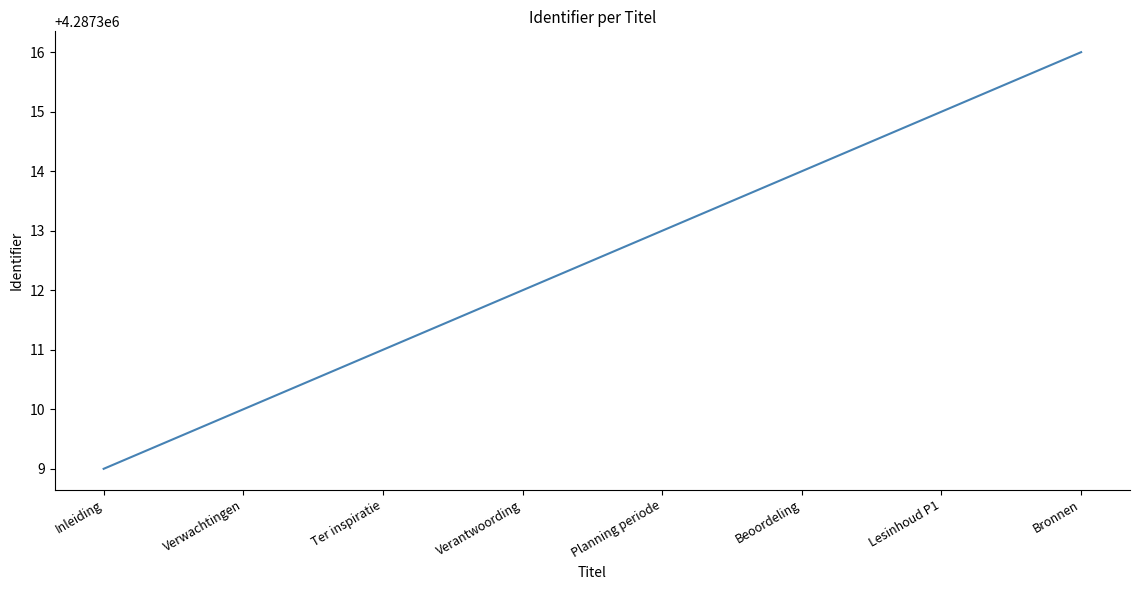

What position from the left is Beoordeling?

6